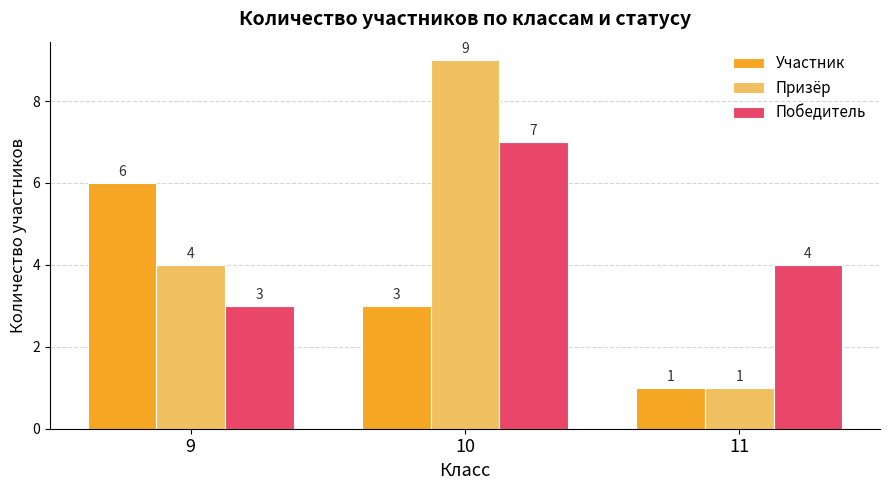

The Победитель series shows 4 at 11. True or false?

True